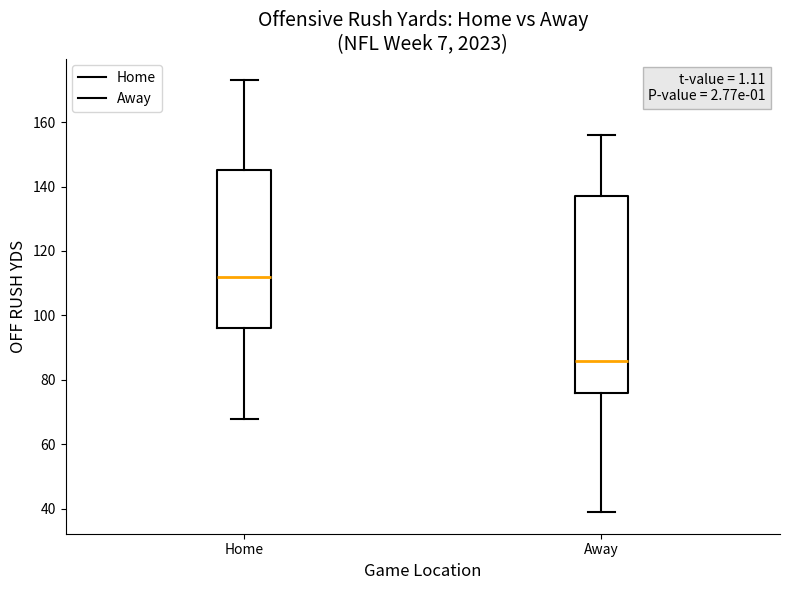

Reading left to right, transcribe this box plot: for each box, give where its median line is, the range the box spans, and where its two whiskers end, as read against the y-axis. The values are not printed on the chart, so give them approximately, as read against the axis.

Home: median 112, box 96 to 146, whiskers 68 to 174
Away: median 86, box 76 to 138, whiskers 40 to 156